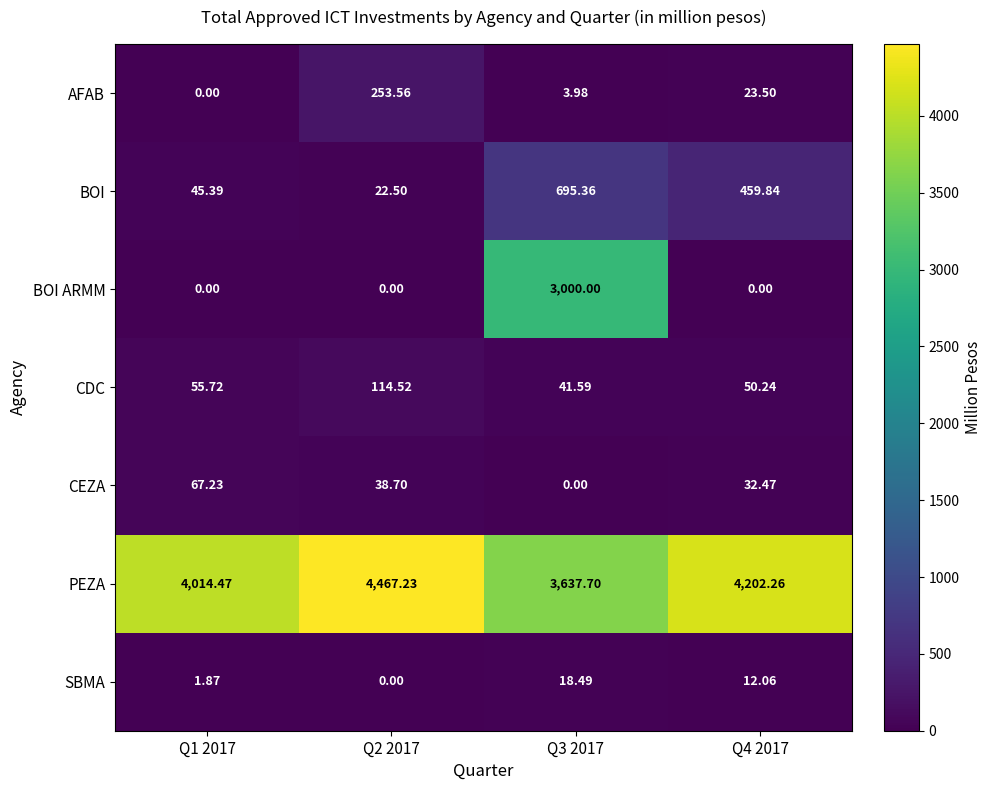

How many data points does each series have?

4